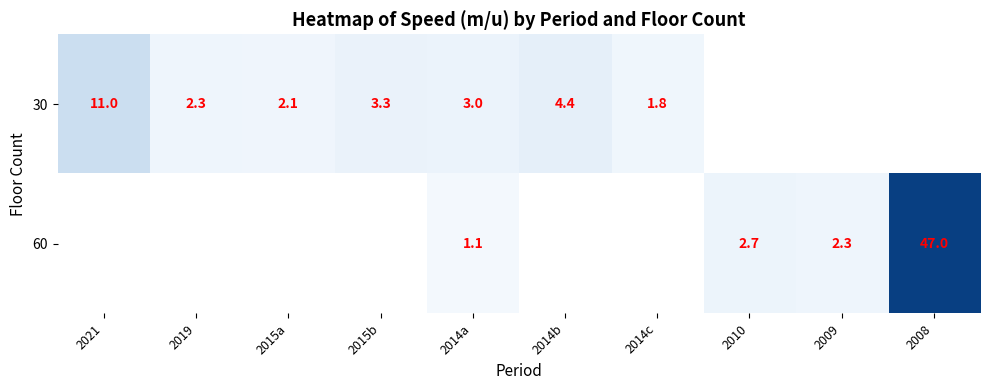

The value of 30 at 2014b is 4.4. True or false?

True